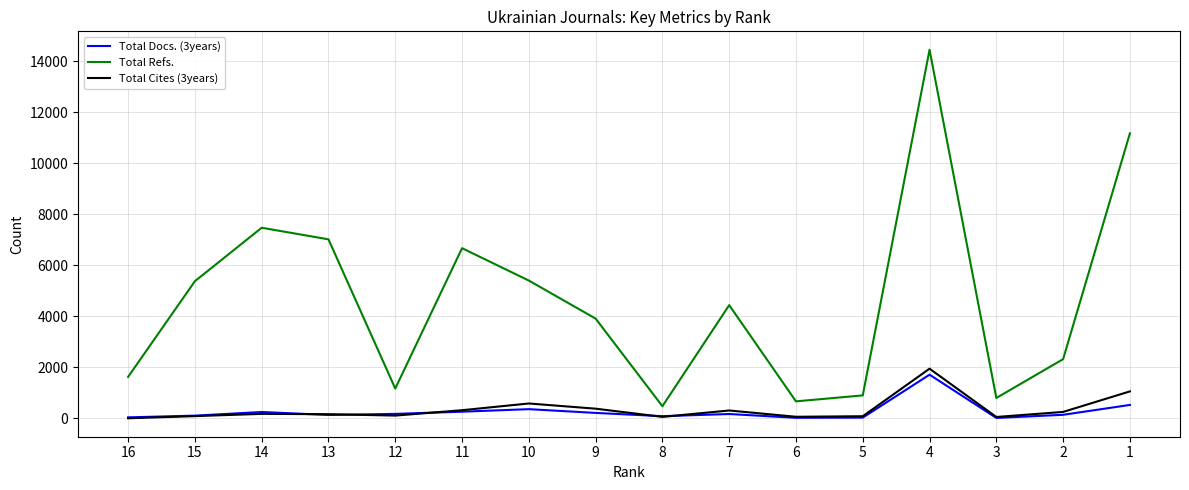

Which category has the highest value in the Total Refs. series?

4